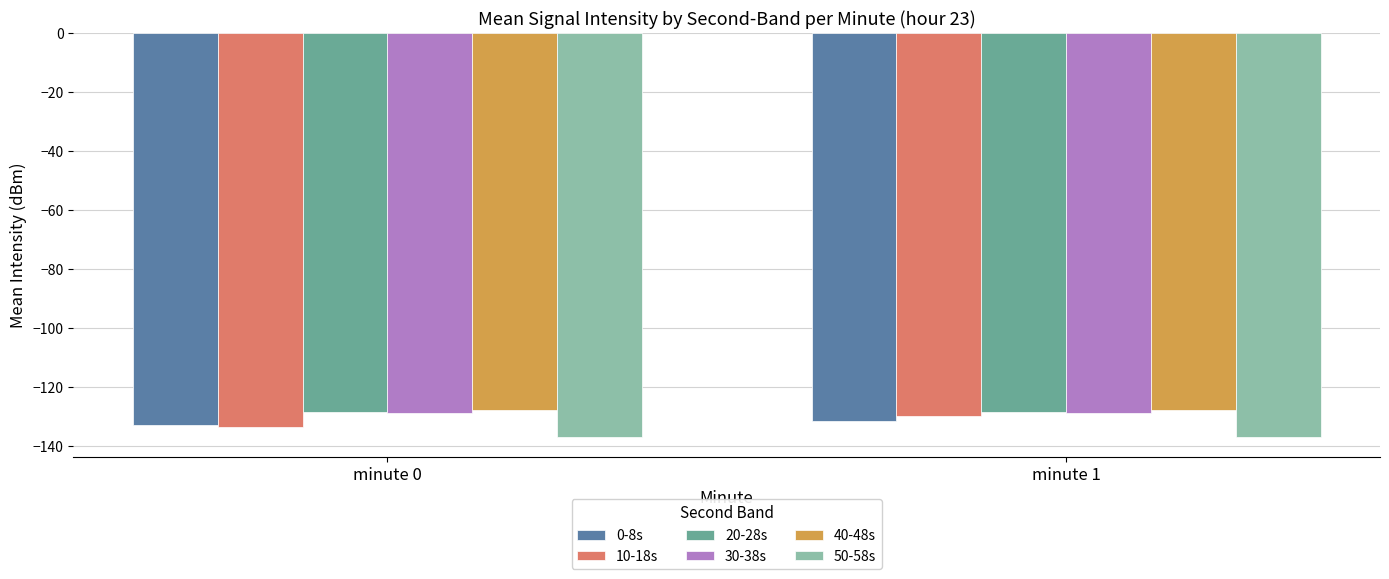

What is the value of the 40-48s bar at the 1st from the left?

-127.9